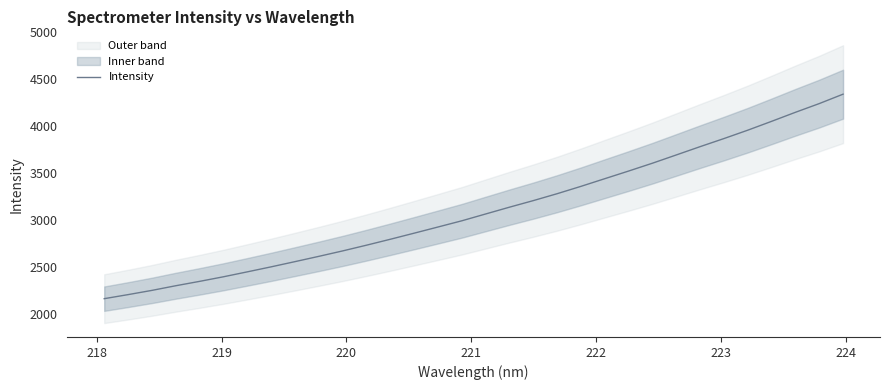

What is the average value?

3108.0